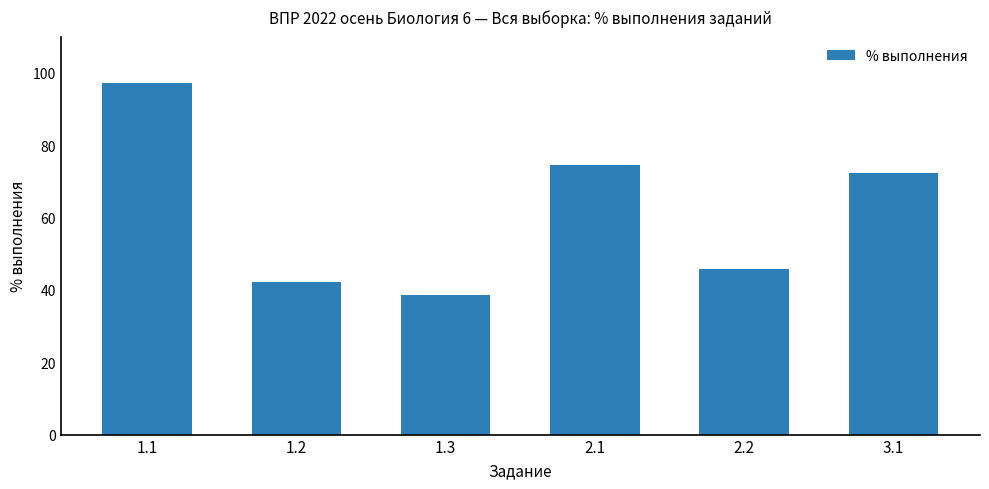

List the labels in order of value, smallest first.

1.3, 1.2, 2.2, 3.1, 2.1, 1.1